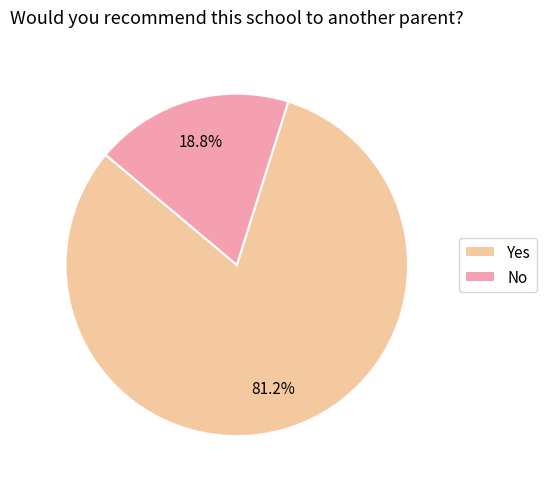

Count the number of slices in the pie.

2